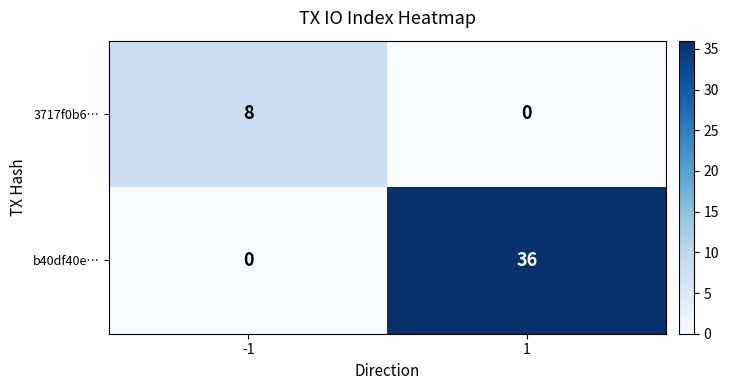

Which category has the highest value across all series?

1